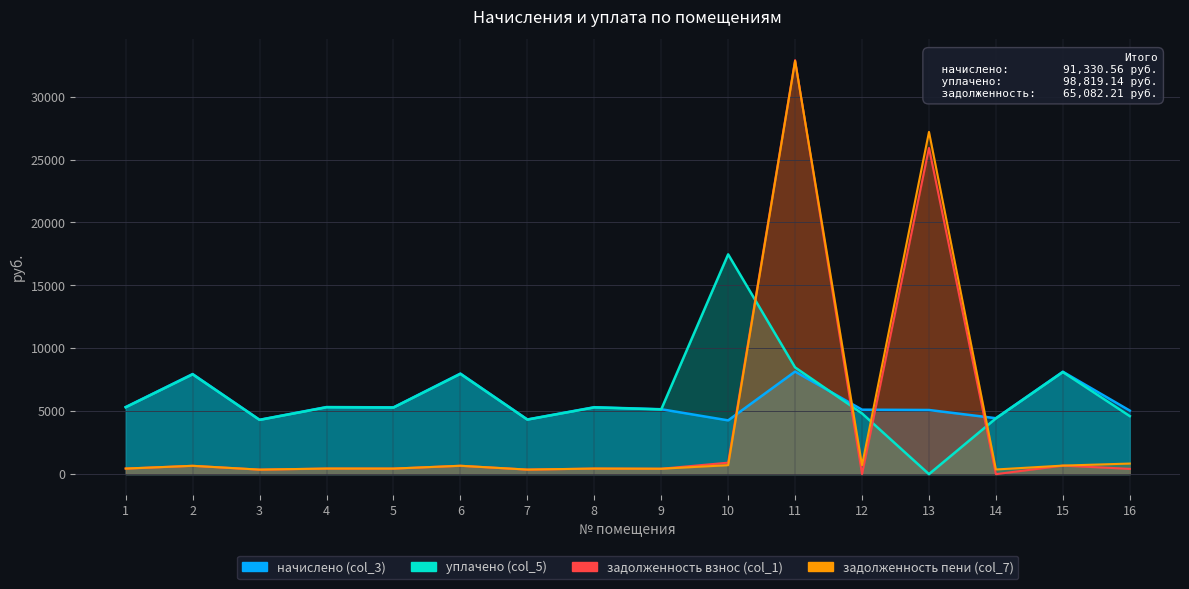

The value of задолженность взнос (col_1) at 8 is 443.2. True or false?

True